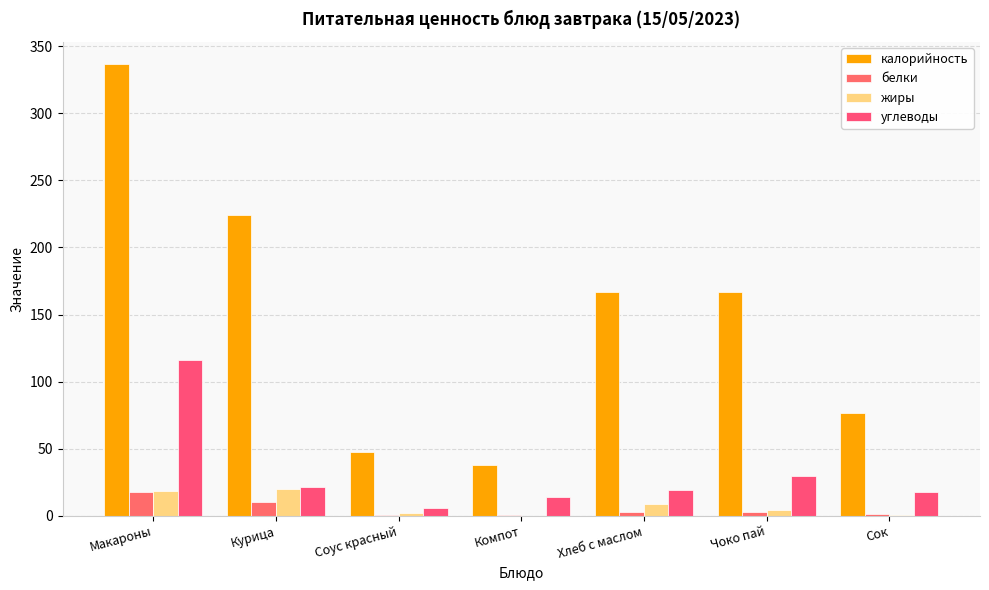

At which label does углеводы reach its minimum?

Соус красный